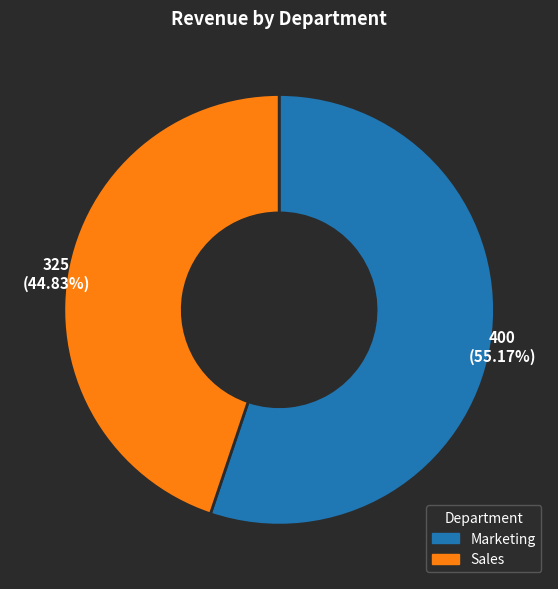

Which has a higher value, Marketing or Sales?

Marketing